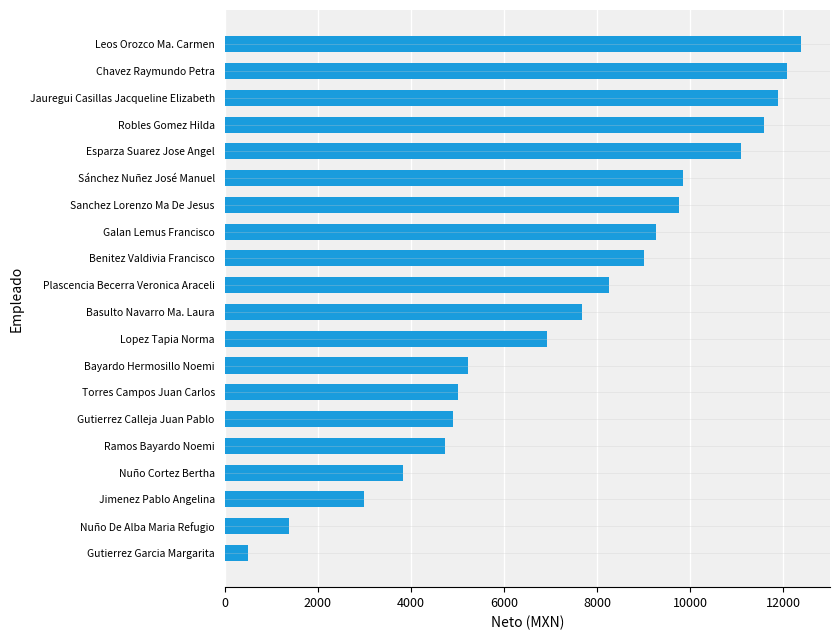

The chart shows a value of 13982.1 at Benitez Valdivia Francisco. True or false?

False